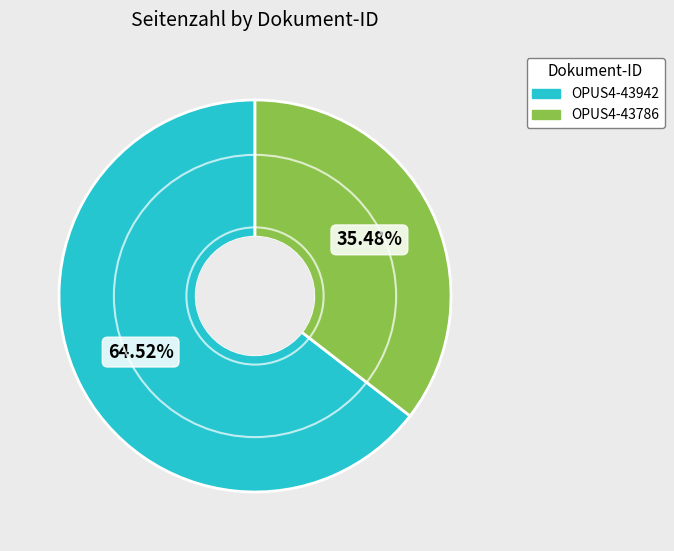

To the nearest percent, what percentage of the pie is OPUS4-43942?

65%